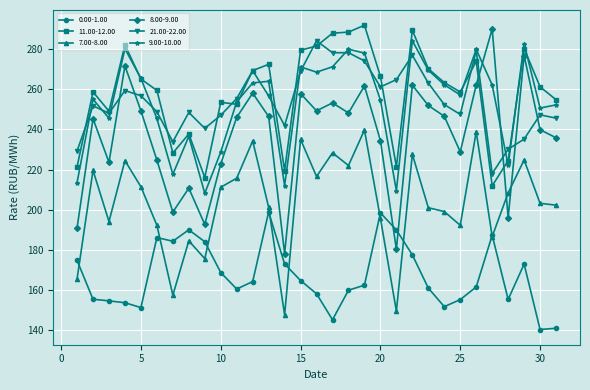

What is the maximum value shown in the chart?

292.0